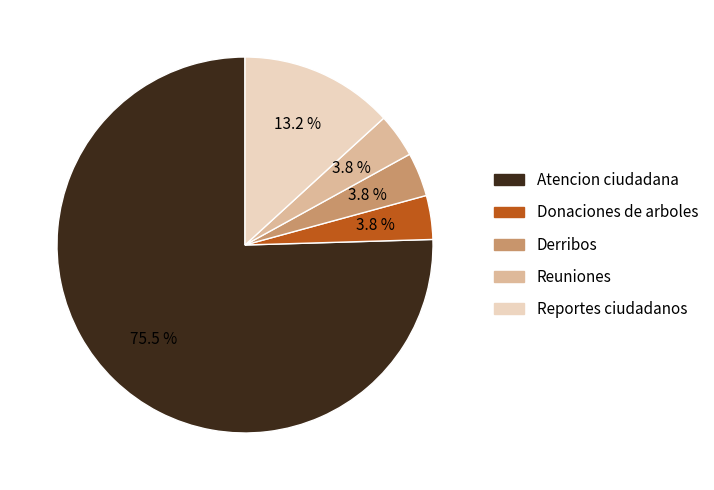

How many segments does this pie chart have?

5